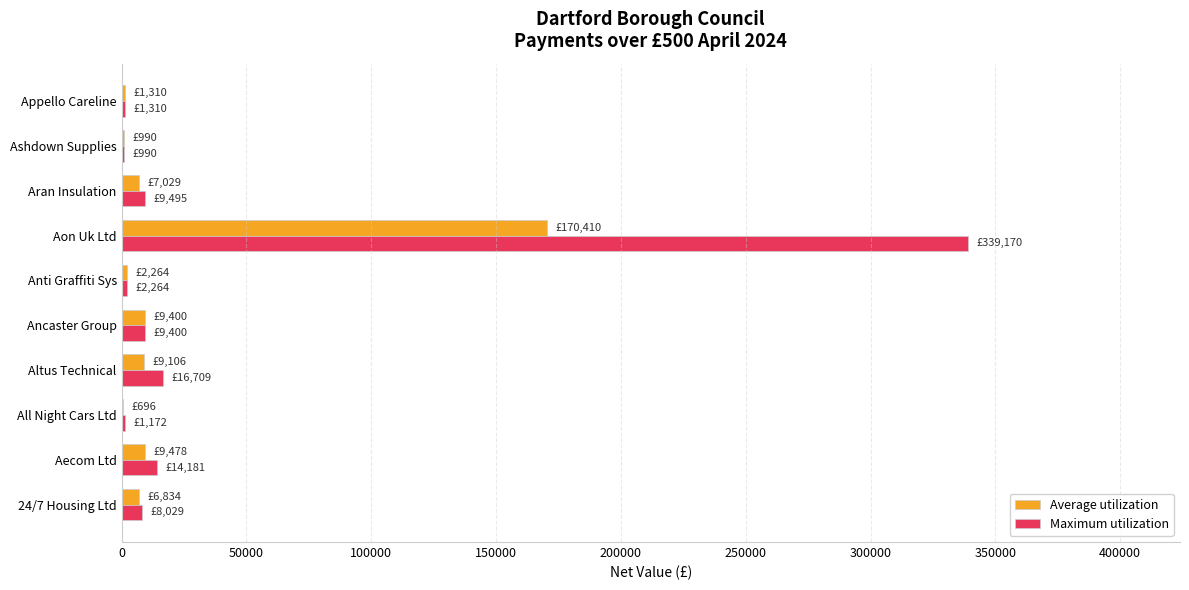

Which series changed the most between Aecom Ltd and Aon Uk Ltd?

Maximum utilization